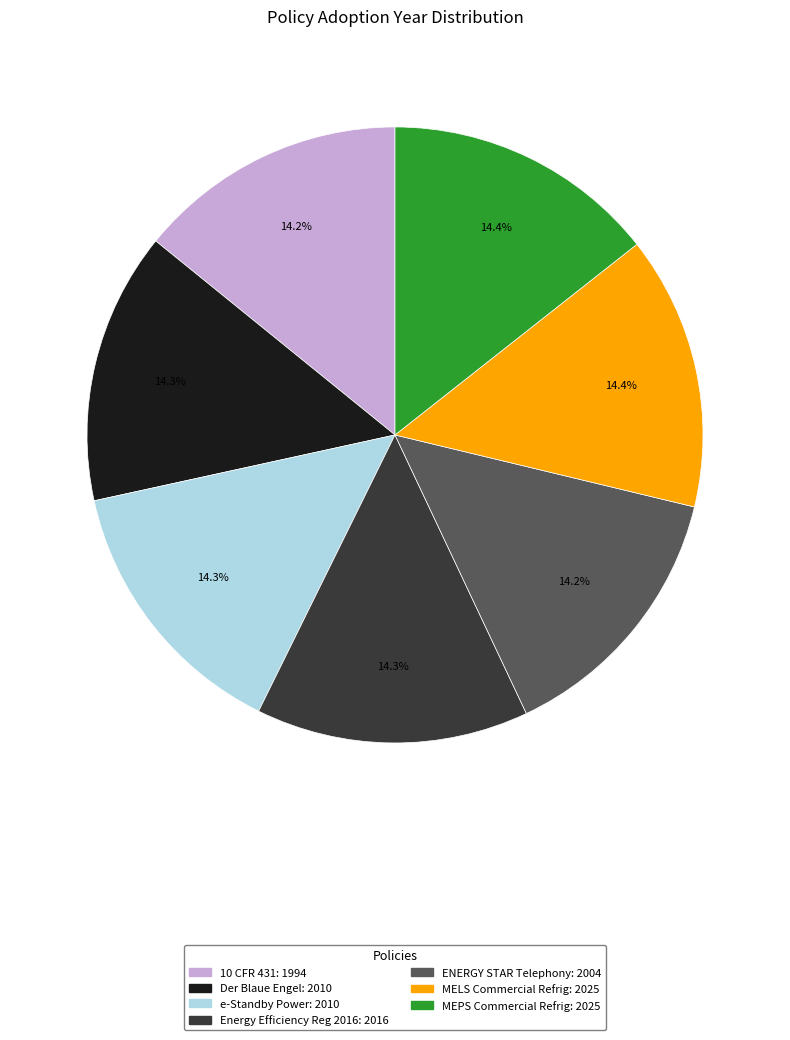

Count the number of slices in the pie.

7